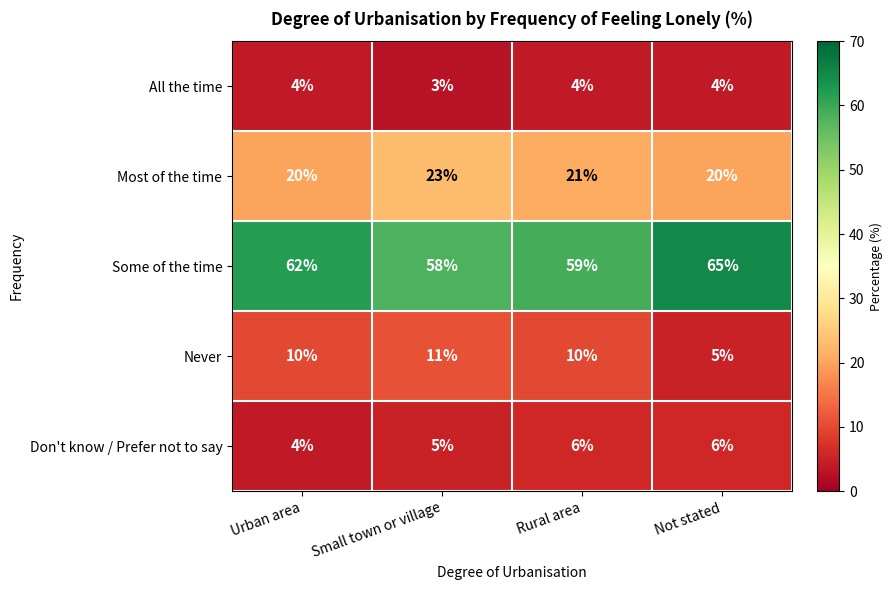

List the series in order of their peak value, highest first.

Some of the time, Most of the time, Never, Don't know / Prefer not to say, All the time